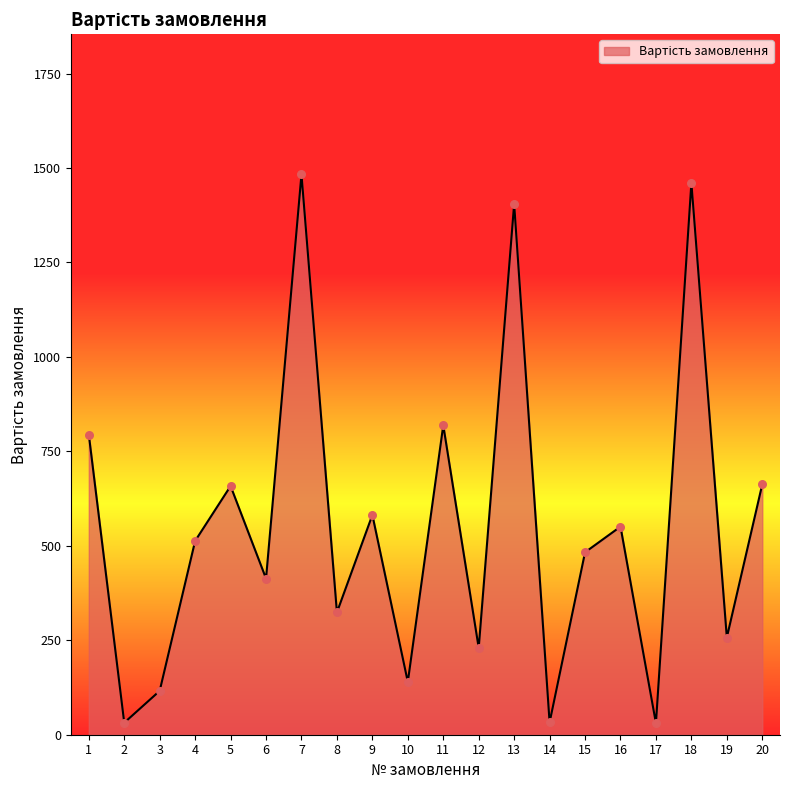

What is the ratio of the value at 2 to the value at 10?

0.2